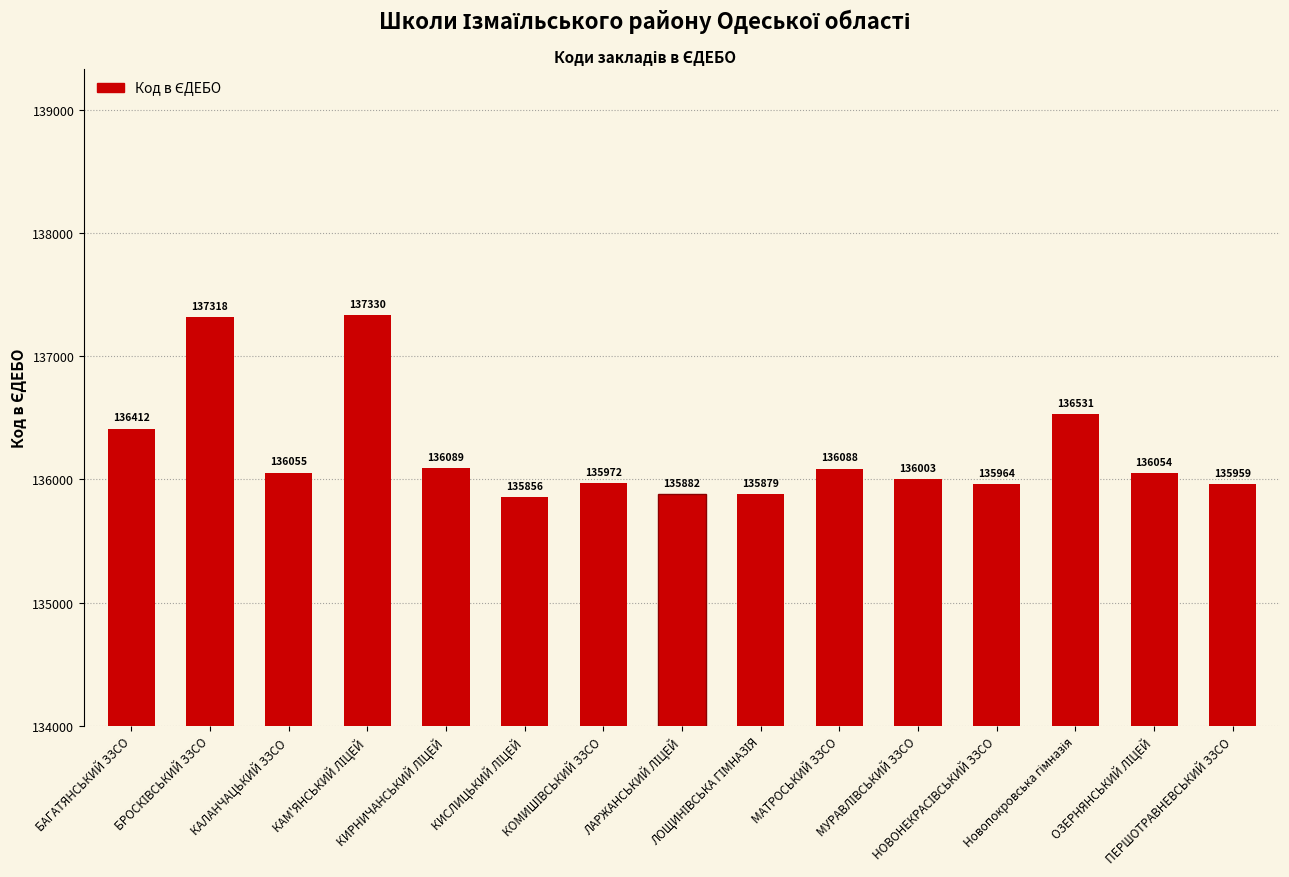

What is the difference between the maximum and minimum values?

1474